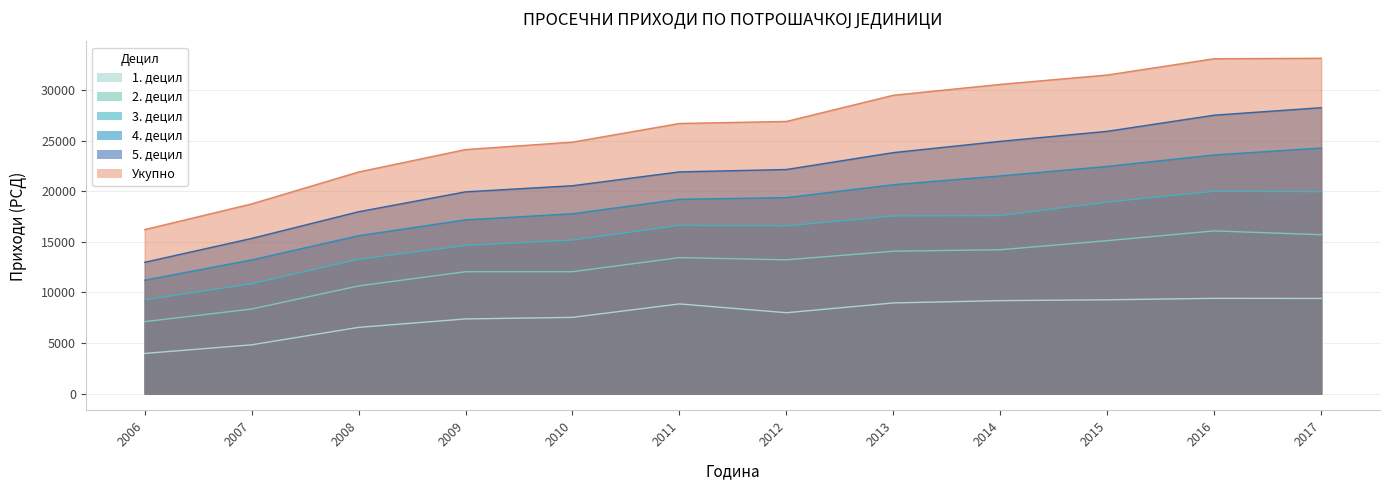

True or false: 2. децил and Укупно cross at least once.

False